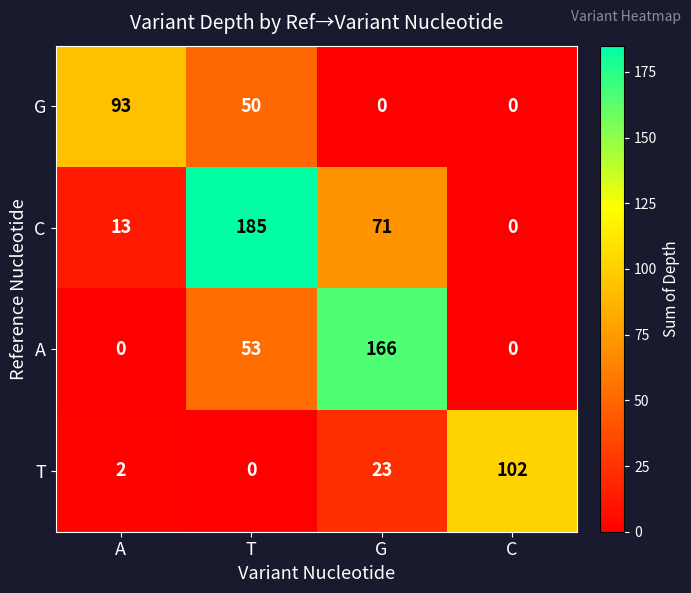

What is the sum of the T values at C and A?

104